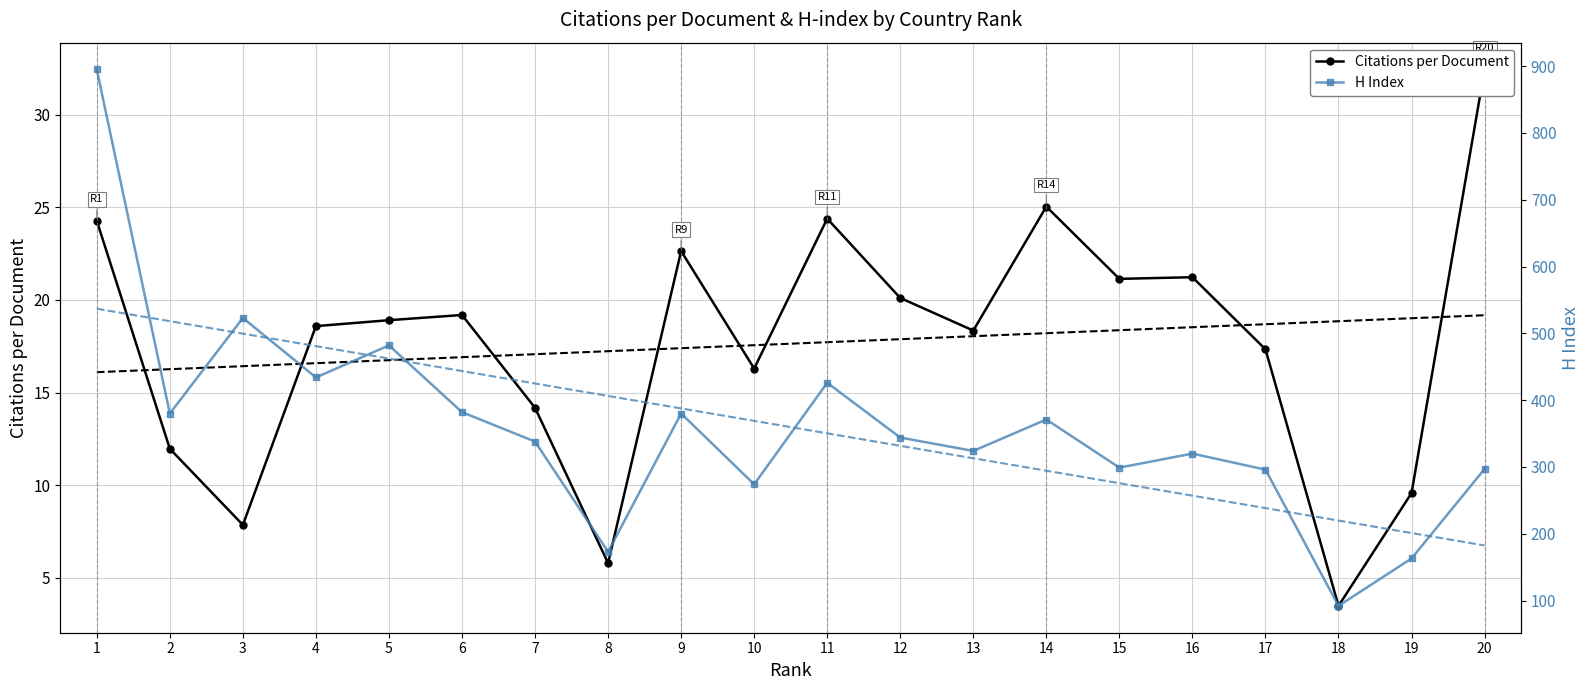

Is it true that Citations per Document equals 5.3 at 15?

False